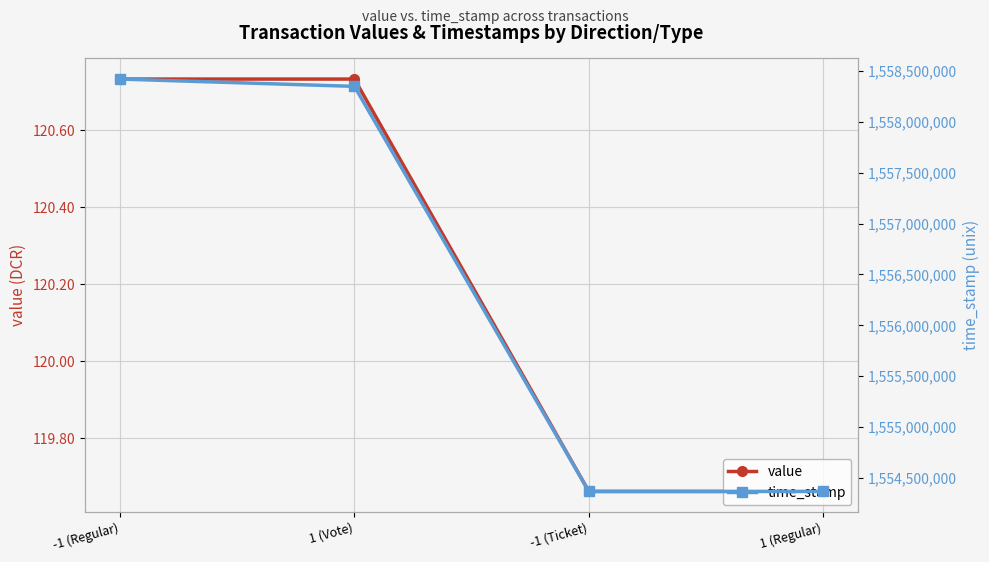

Reading left to right, extract all data points from this chart.

value: -1 (Regular)=120.7	1 (Vote)=120.7	-1 (Ticket)=119.7	1 (Regular)=119.7
time_stamp: -1 (Regular)=1558419186.0	1 (Vote)=1558347310.0	-1 (Ticket)=1554368479.0	1 (Regular)=1554368226.0